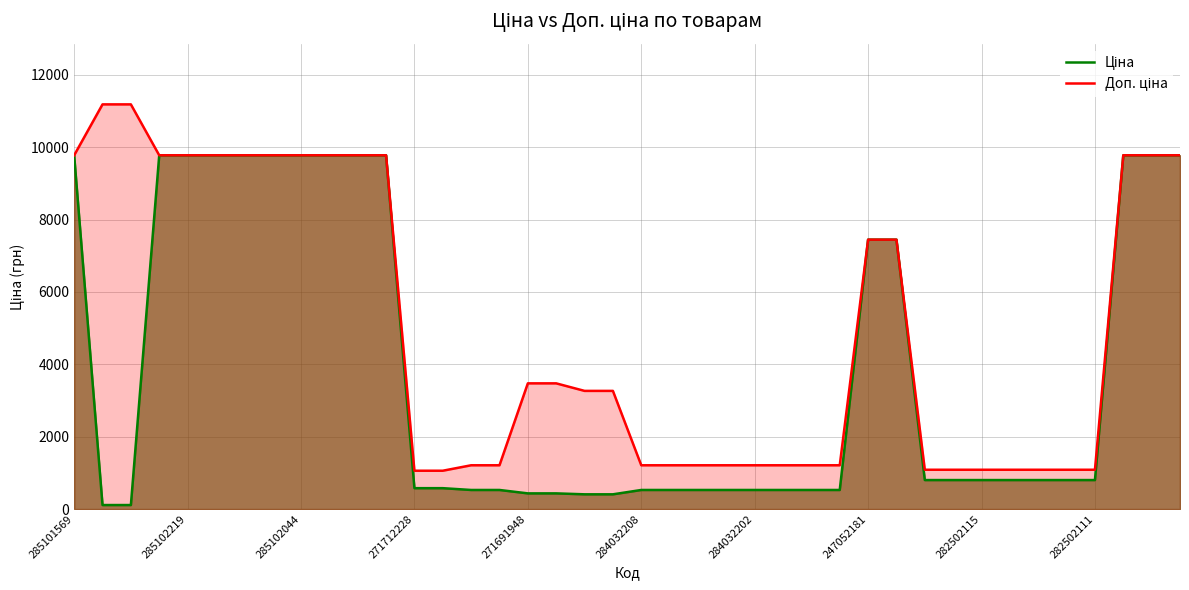

What is the lowest value of the Доп. ціна series?

1060.0